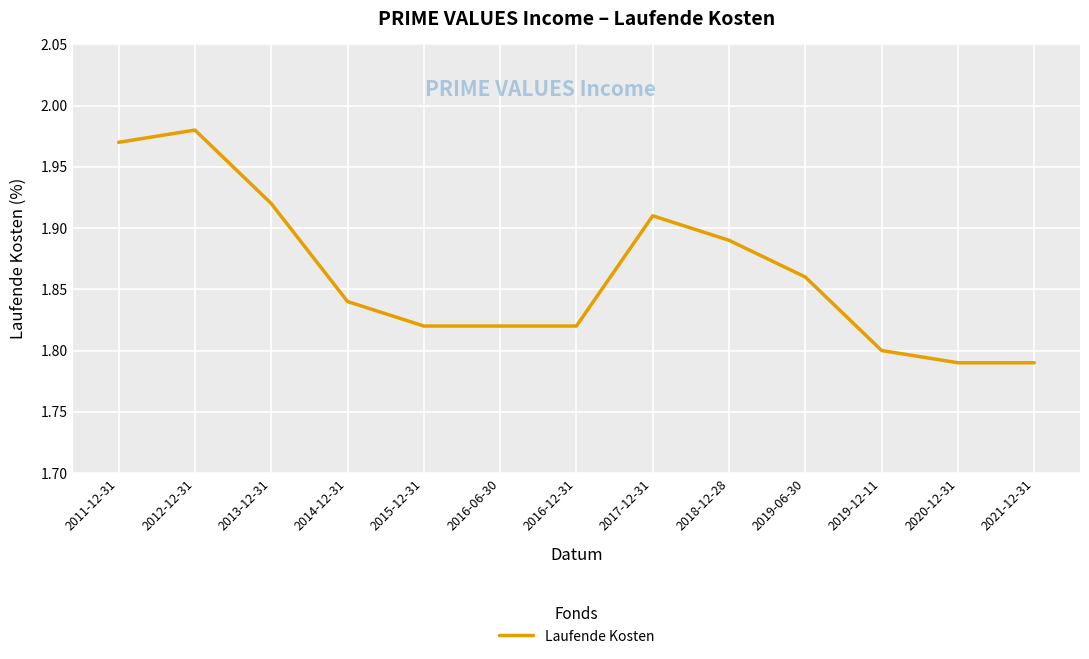

Between 2019-06-30 and 2011-12-31, which is larger?

2011-12-31